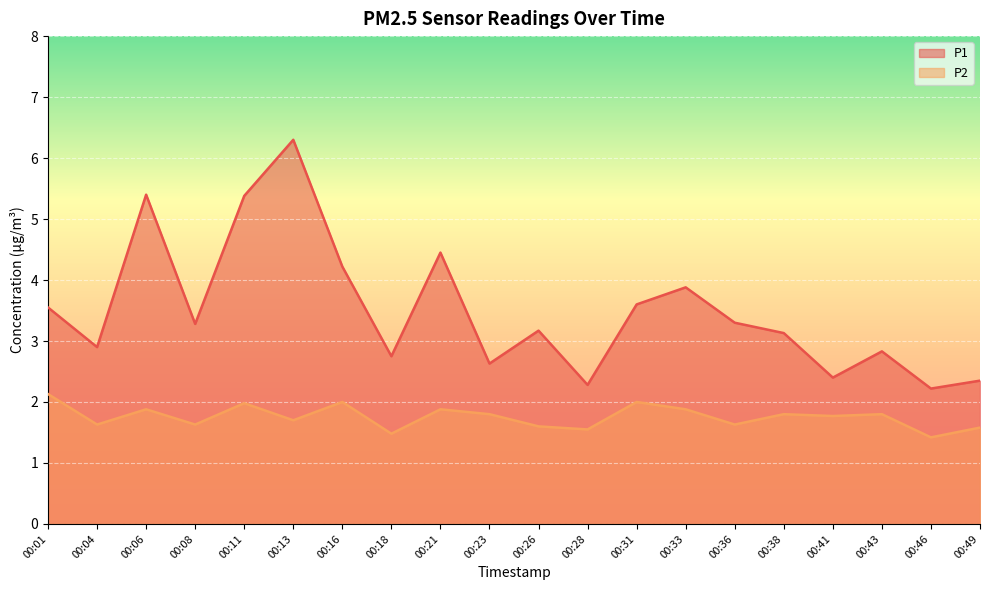

Which has a higher value, 00:49 or 00:13?

00:13